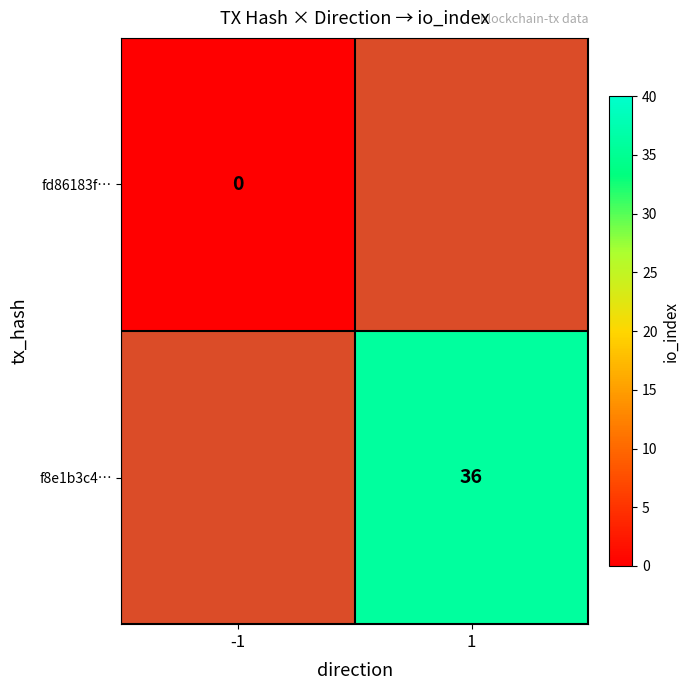

Is it true that f8e1b3c4… equals 36 at 1?

True